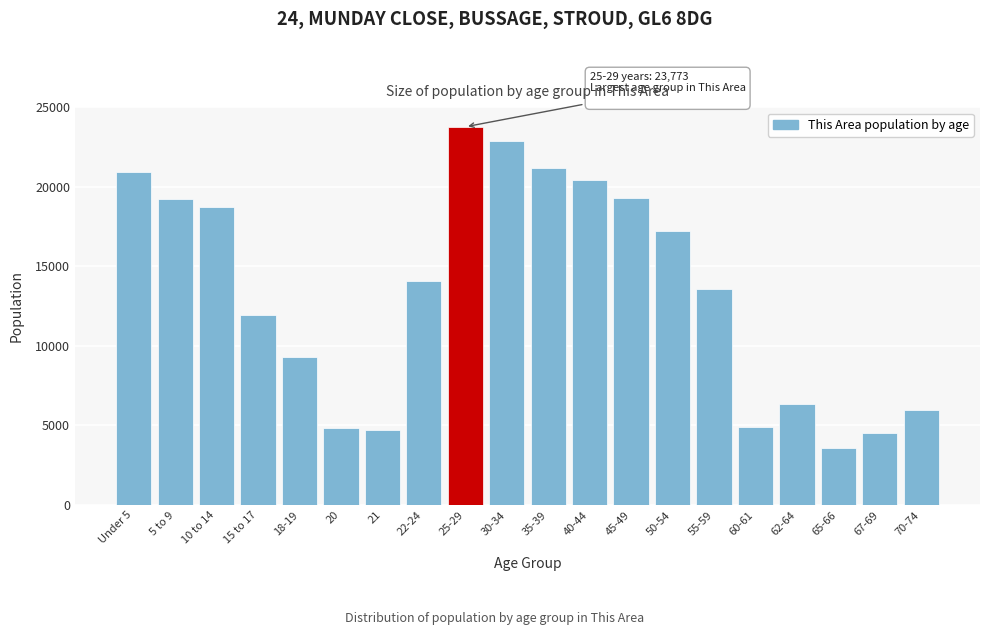

Which category has the lowest value across all series?

65-66